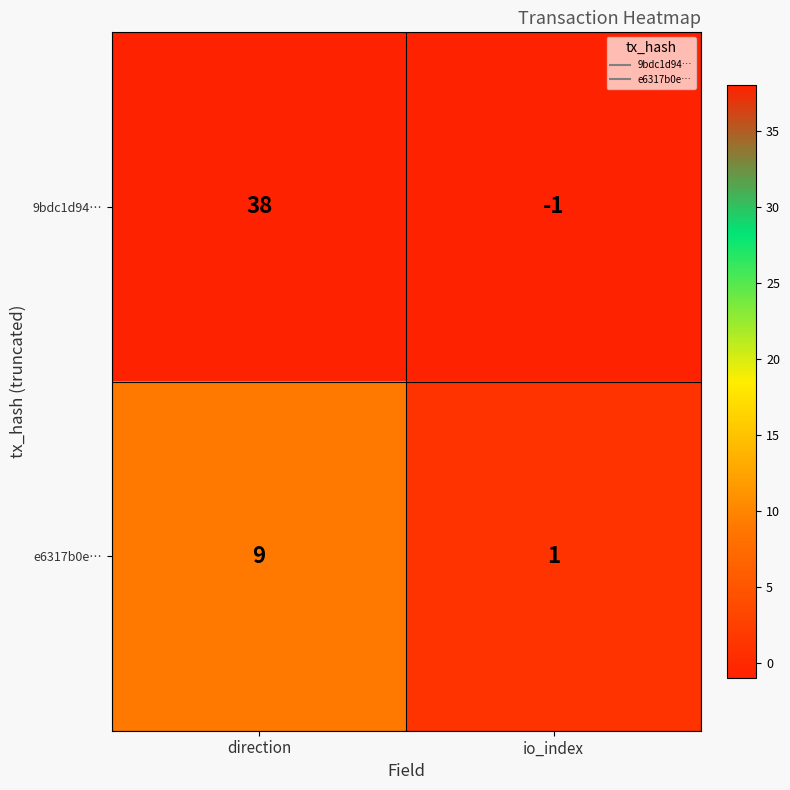

What is the difference between the maximum and minimum values in the 9bdc1d94… series?

39